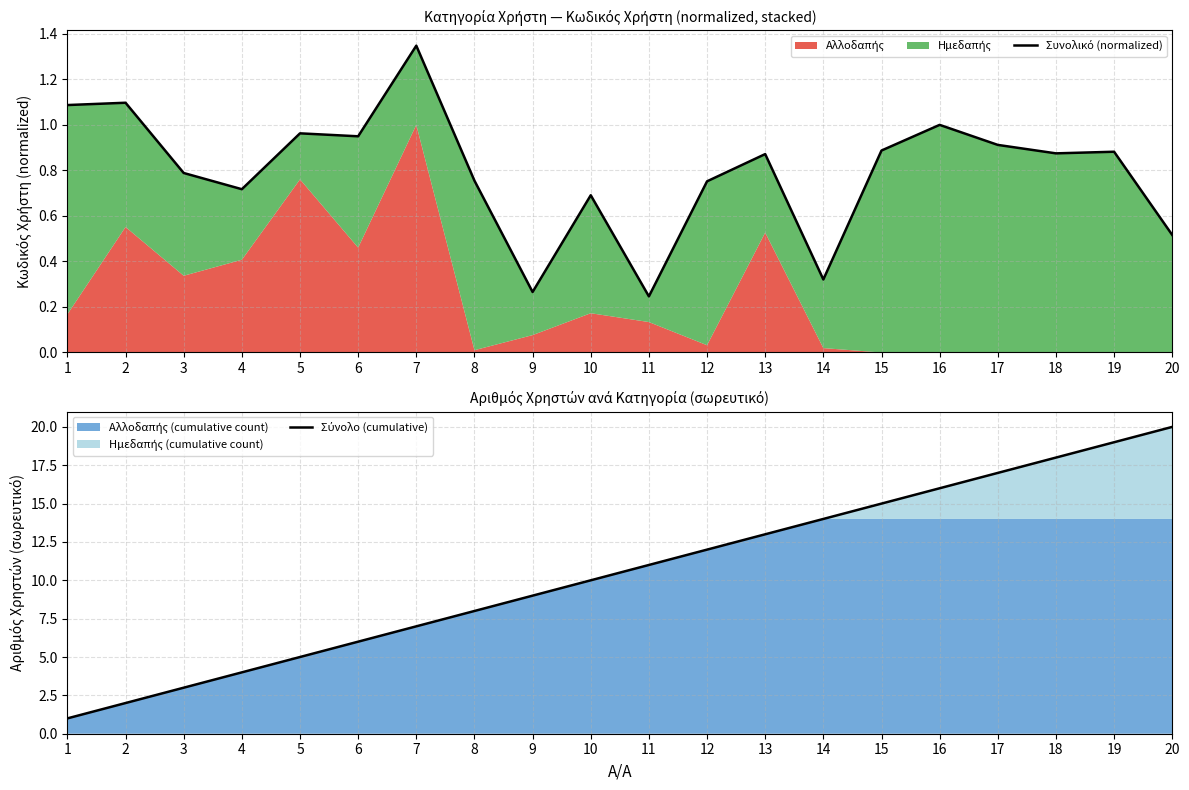

What is the value of the Σύνολο (cumulative) point at the 19th from the left?

19.0